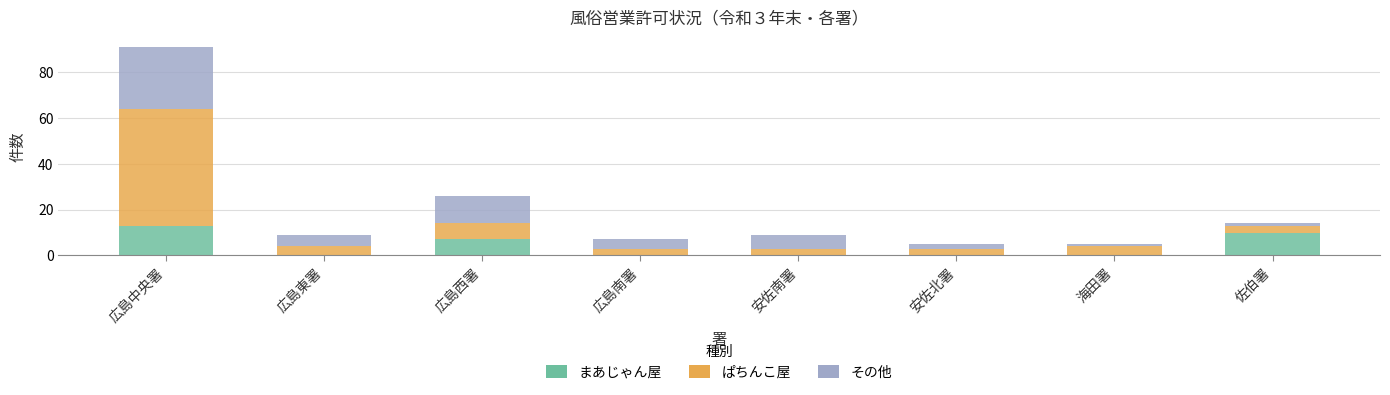

The まあじゃん屋 series shows 19 at 広島中央署. True or false?

False